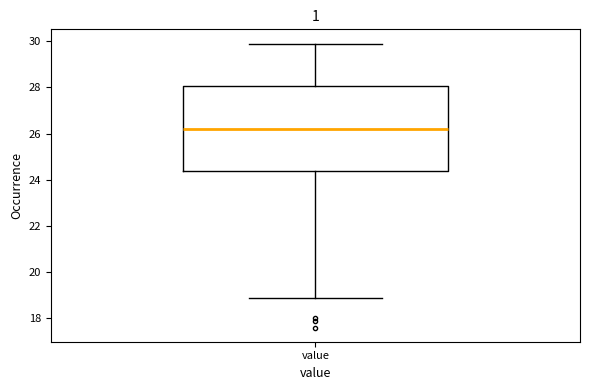

Read this box plot against the y-axis: the position of the median line, the range covered by the box, and the ends of both whiskers. The values are not printed on the chart, so give them approximately, as read against the axis.

median 26.2, box 24.4 to 28.0, whiskers 19.0 to 30.0